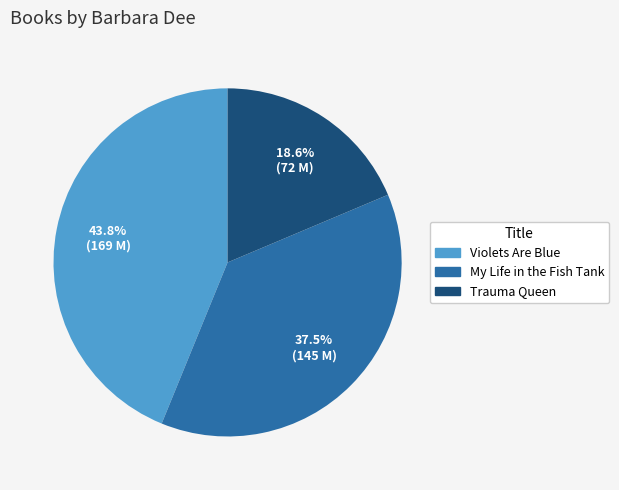

To the nearest percent, what is the combined percentage of Trauma Queen and Violets Are Blue?

62%